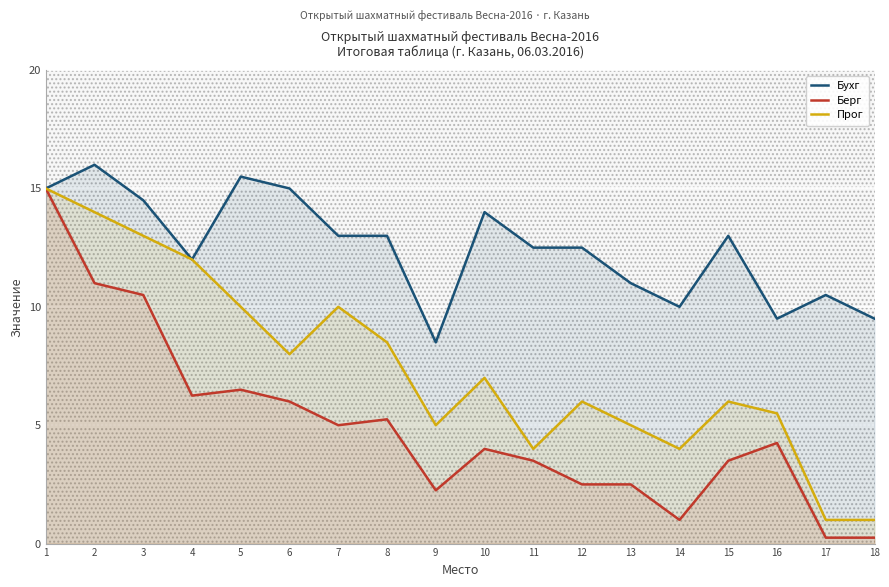

True or false: Бухг and Берг cross at least once.

False